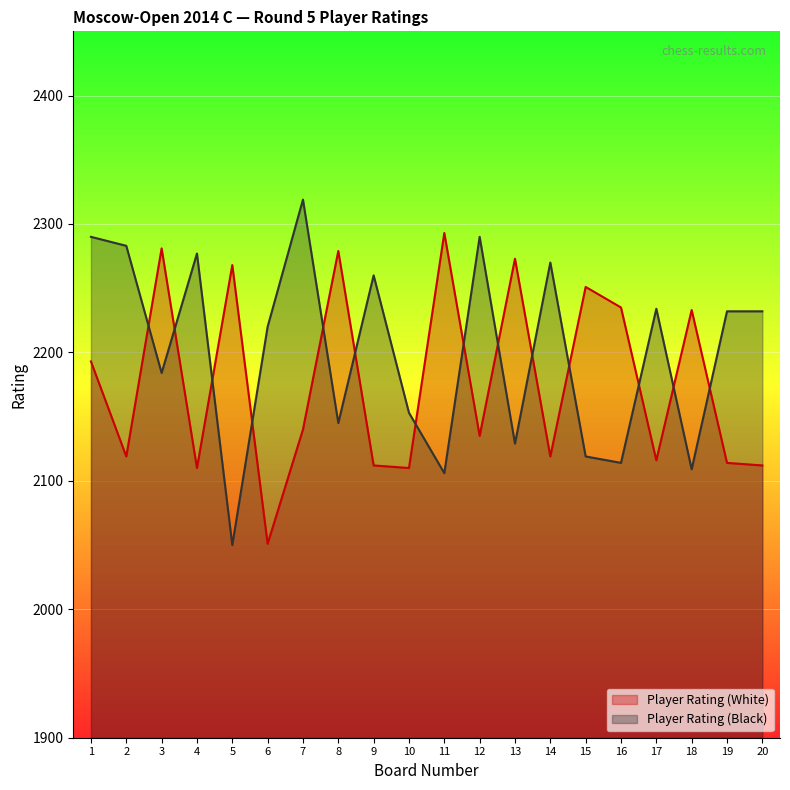

Where do Player Rating (Black) and Player Rating (White) first cross each other?

2 and 3